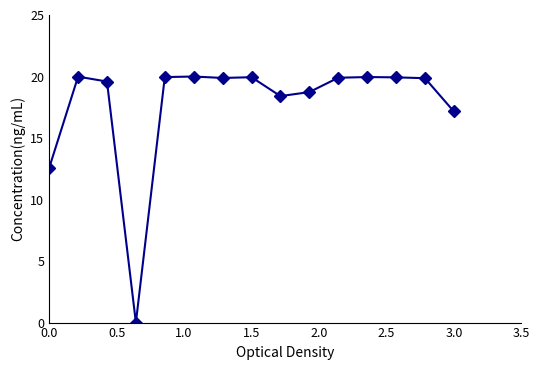

What is the value of the 1st point from the left?

12.6